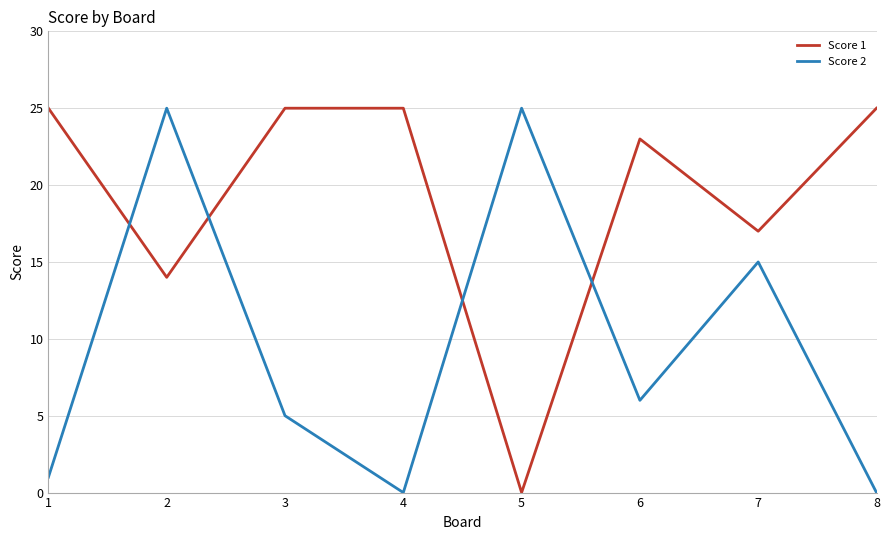

Reading left to right, what are all the values shown in this chart?

Score 1: 1=25	2=14	3=25	4=25	5=0	6=23	7=17	8=25
Score 2: 1=1	2=25	3=5	4=0	5=25	6=6	7=15	8=0